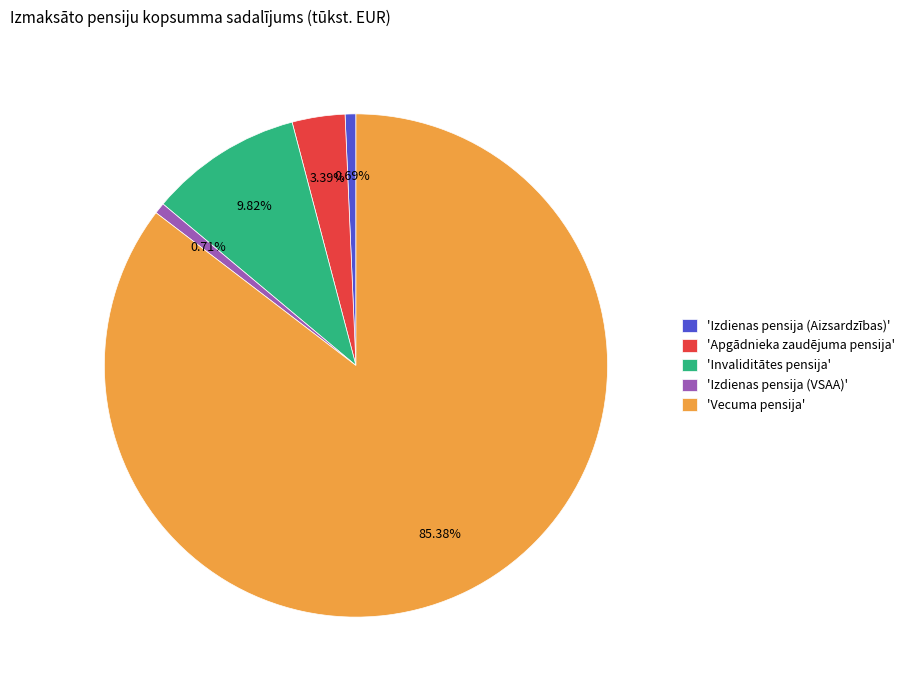

How many slices are in this pie chart?

5